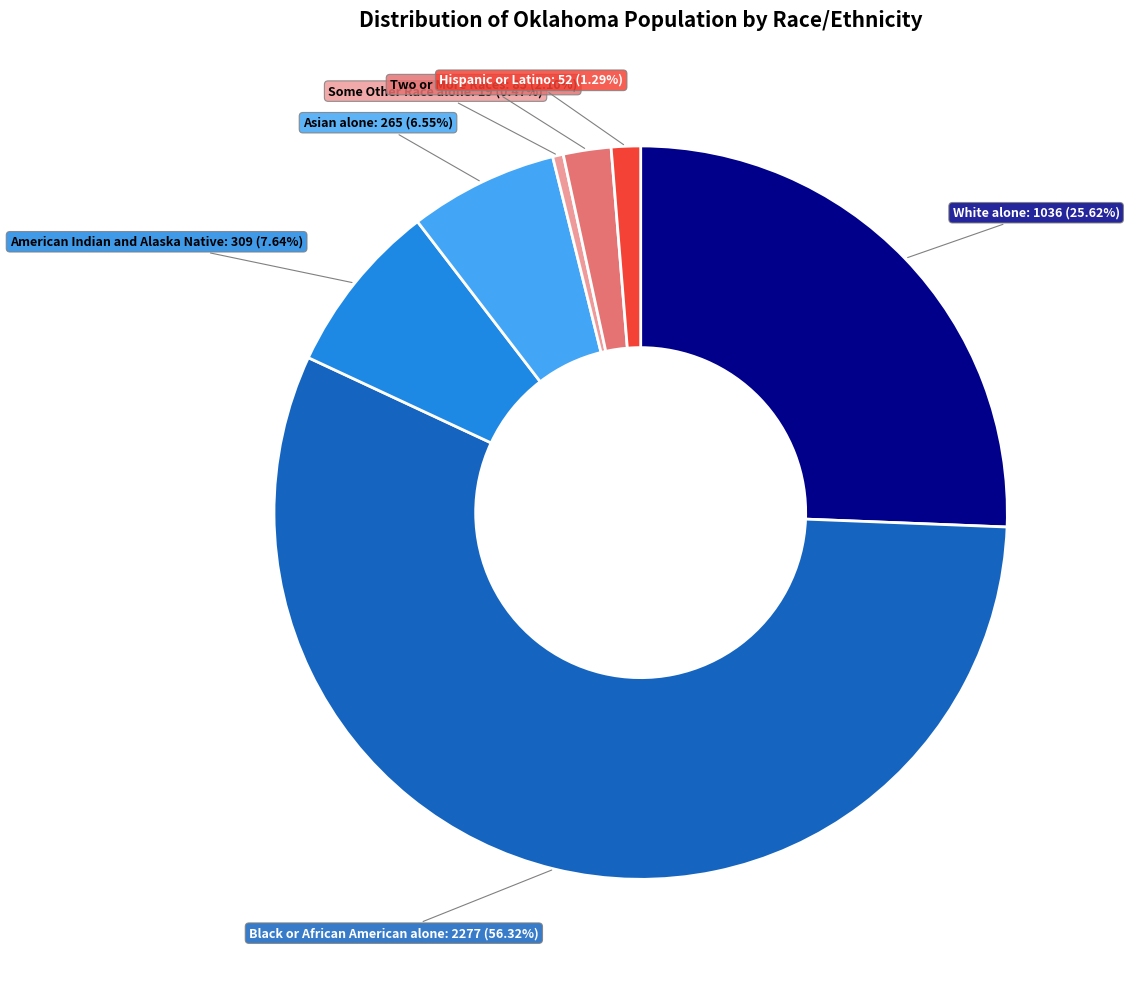

Is there a majority slice in this chart?

Yes